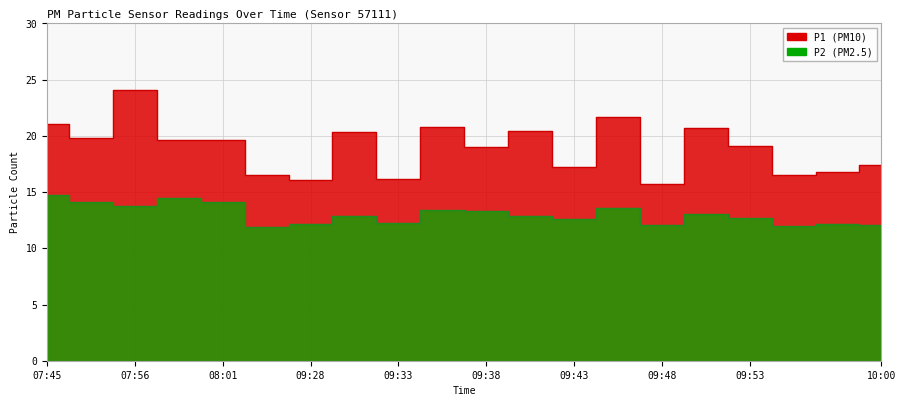

At which label does P1 reach its minimum?

09:48